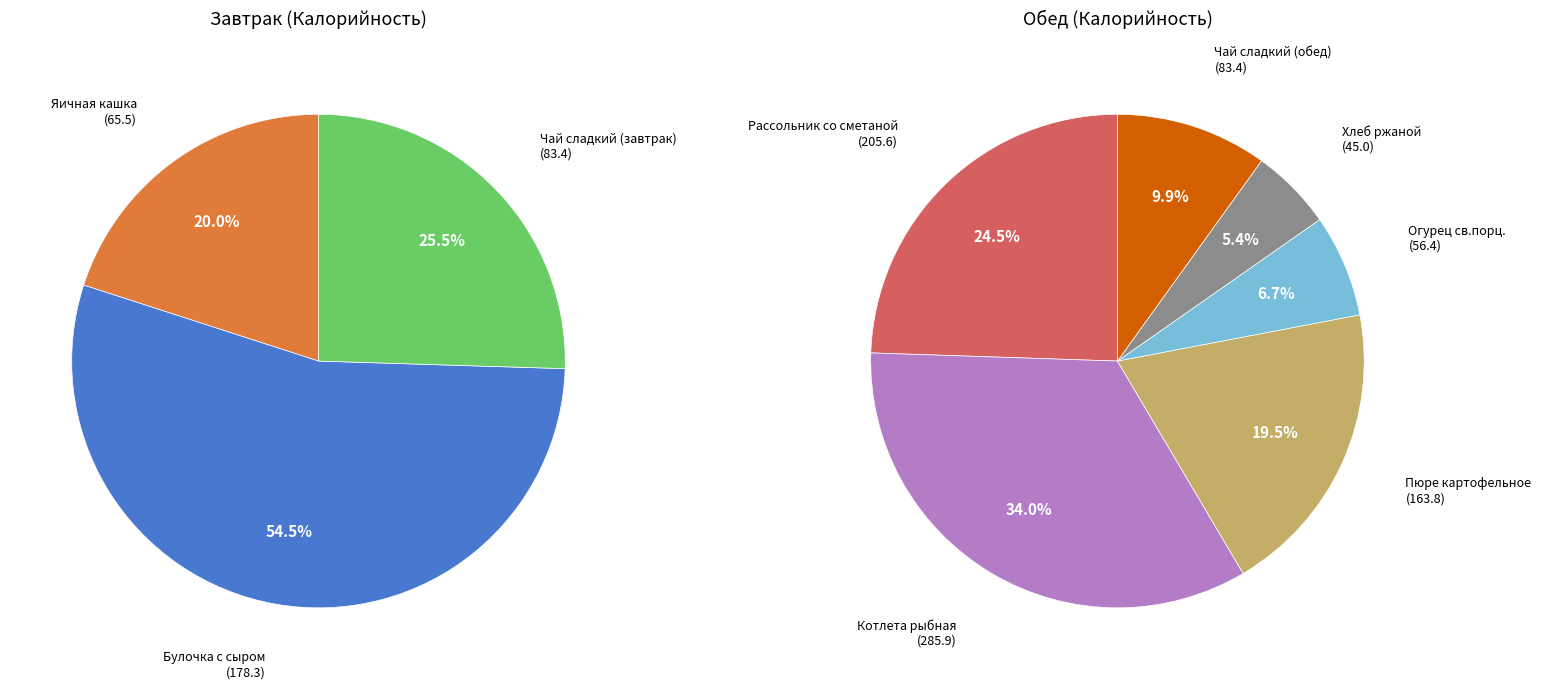

How many slices are in this pie chart?

9